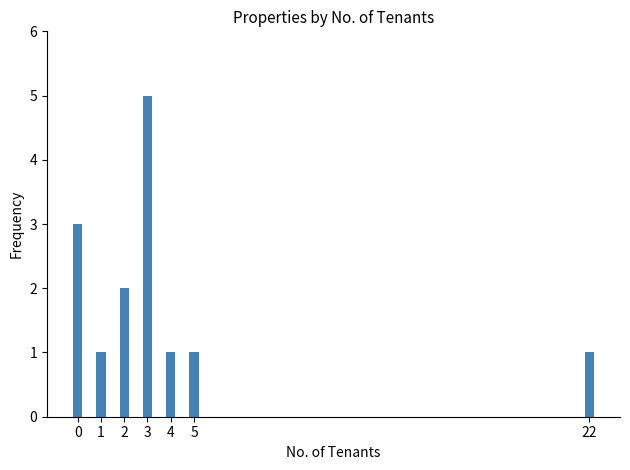

What is the sum of all values?

14